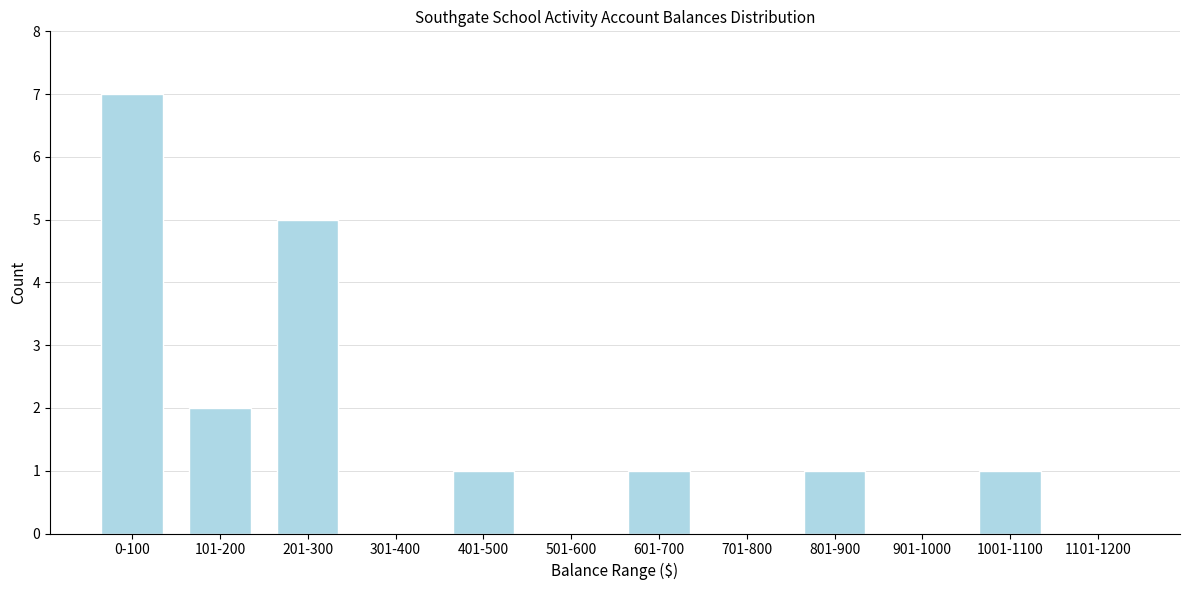

Reading left to right, transcribe all the data shown in this chart.

0-100=7	101-200=2	201-300=5	301-400=0	401-500=1	501-600=0	601-700=1	701-800=0	801-900=1	901-1000=0	1001-1100=1	1101-1200=0